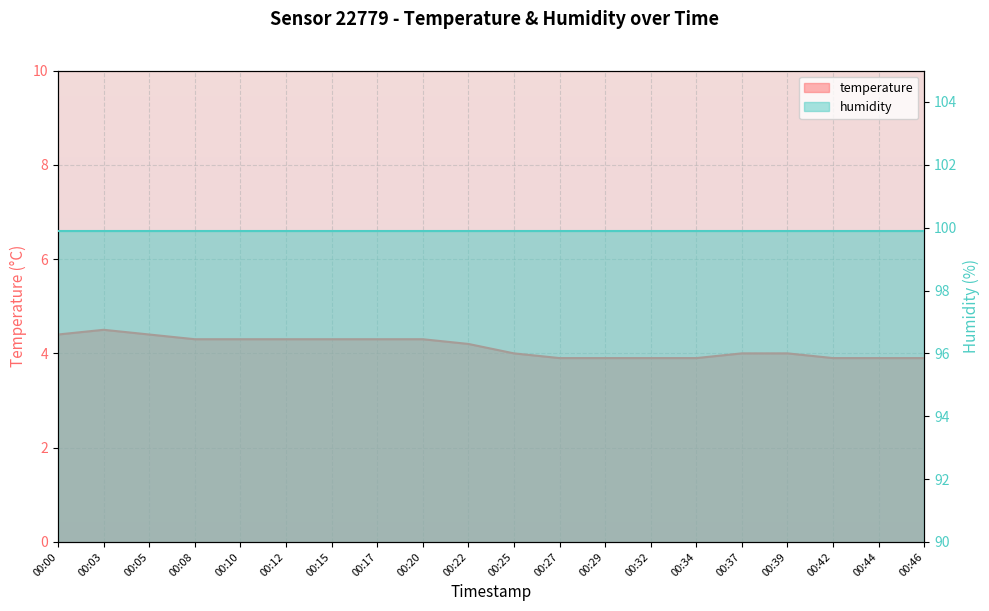

The chart shows a value of 1.6 at 00:39. True or false?

False